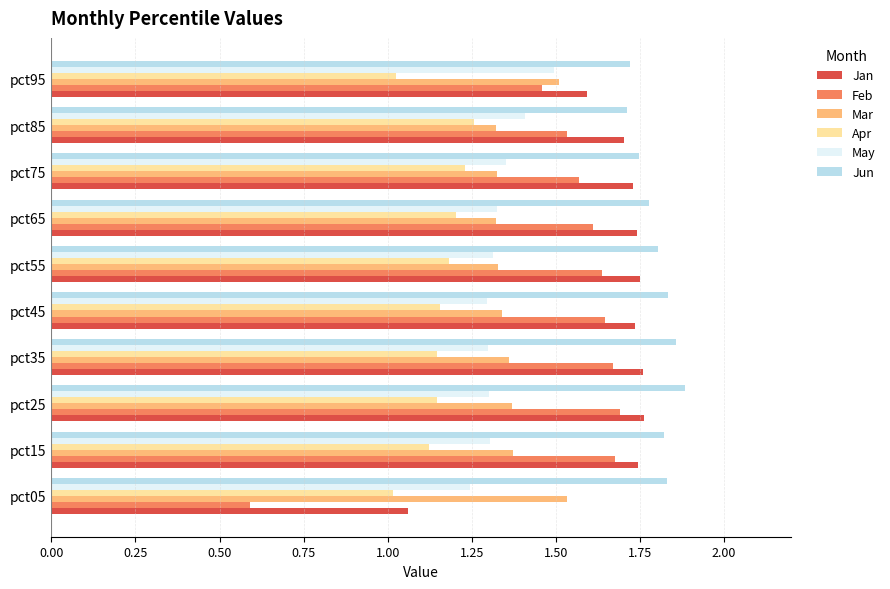

Which series has the widest spread of values?

Feb